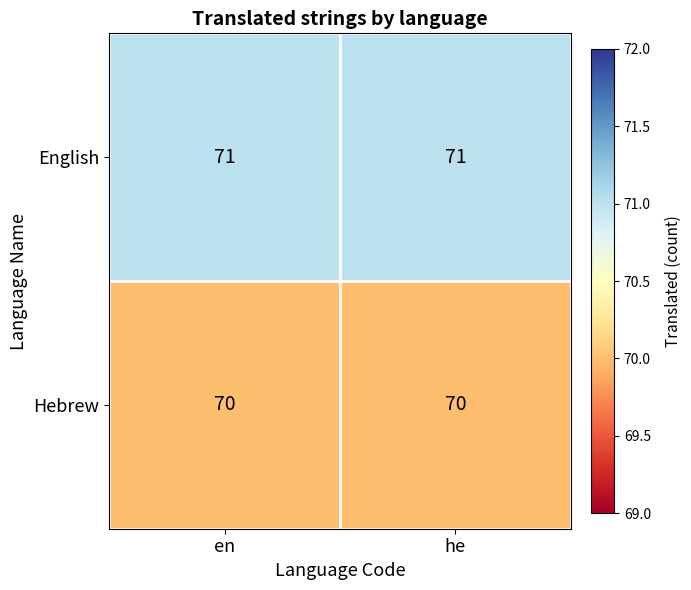

List the series in order of their peak value, lowest first.

Hebrew, English